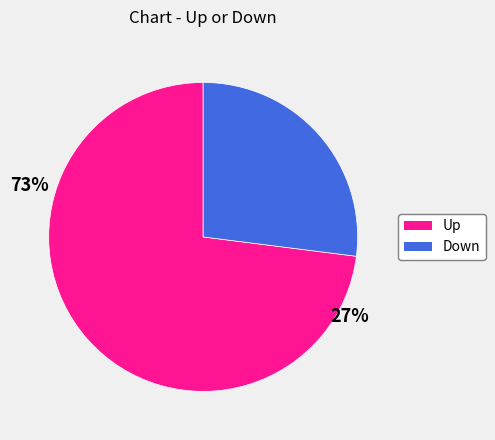

True or false: Up accounts for 73% of the total.

True